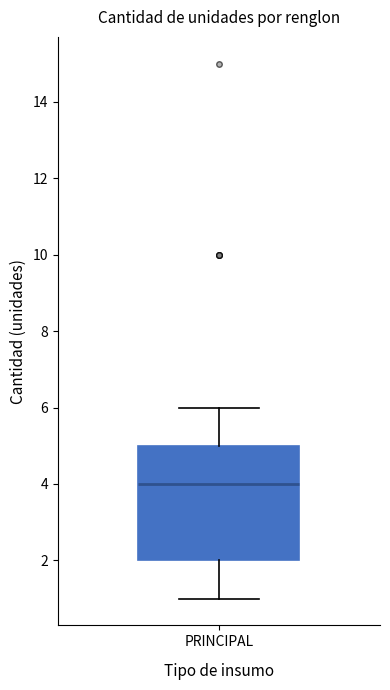

Transcribe this box plot: give where the median line is, the range the box spans, and where the two whiskers end, as read against the y-axis. The values are not printed on the chart, so give them approximately, as read against the axis.

median 4, box 2 to 5, whiskers 1 to 6